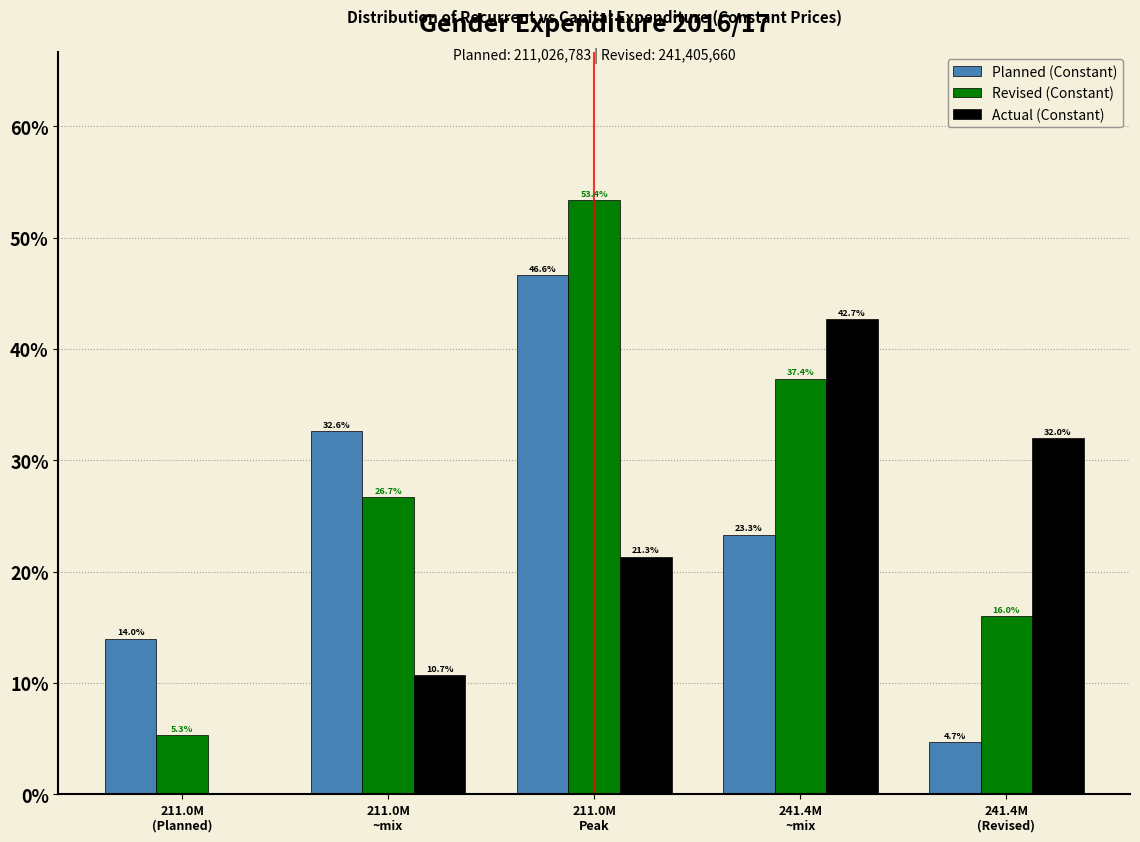

Which series has the largest total across all categories?

Revised (Constant)